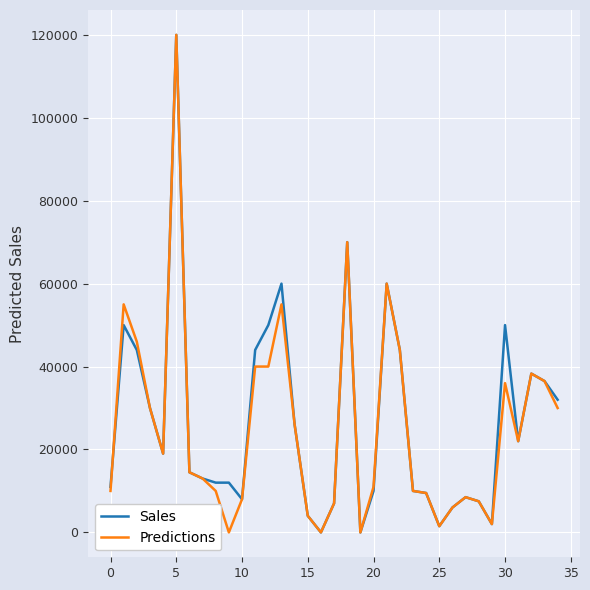

Reading left to right, what are all the values shown in this chart?

Sales: 11000	50000	44000	30000	19000	120000	14500	13000	12000	12000	8000	44000	50000	60000	26000	4000	0	7000	70000	0	10000	60000	44000	10000	9500	1500	6000	8500	7500	2000	50000	22000	38300	36500	32000
Predictions: 10000	55000	46000	30000	19000	120000	14500	13000	10000	0	8000	40000	40000	55000	26000	4000	0	7000	70000	0	11000	60000	44000	10000	9500	1500	6000	8500	7500	2000	36000	22000	38300	36500	30000